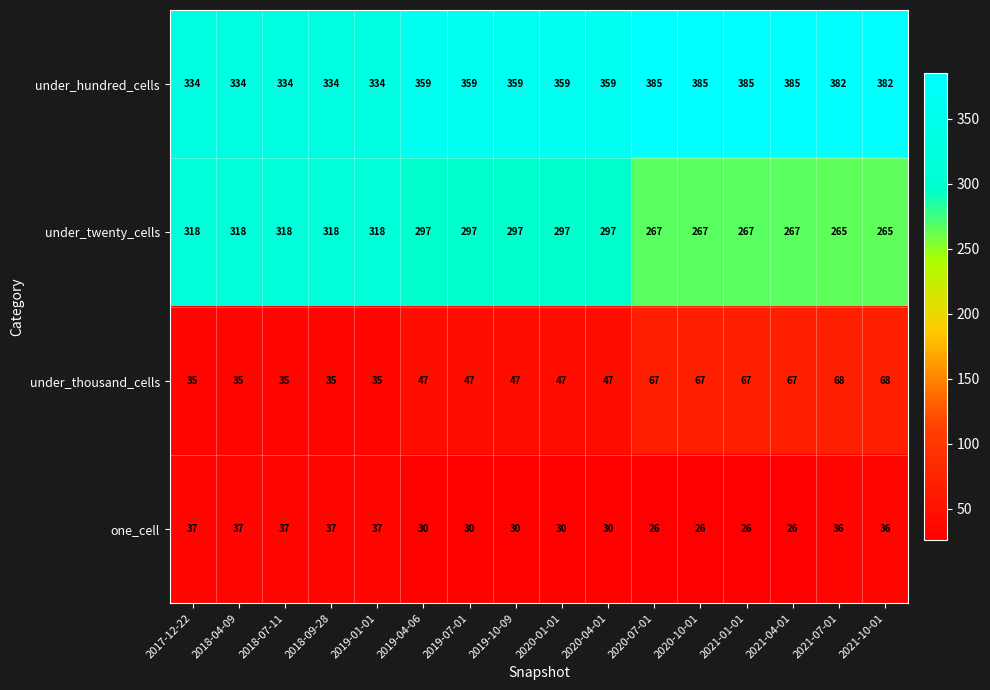

The under_thousand_cells series shows 15 at 2017-12-22. True or false?

False